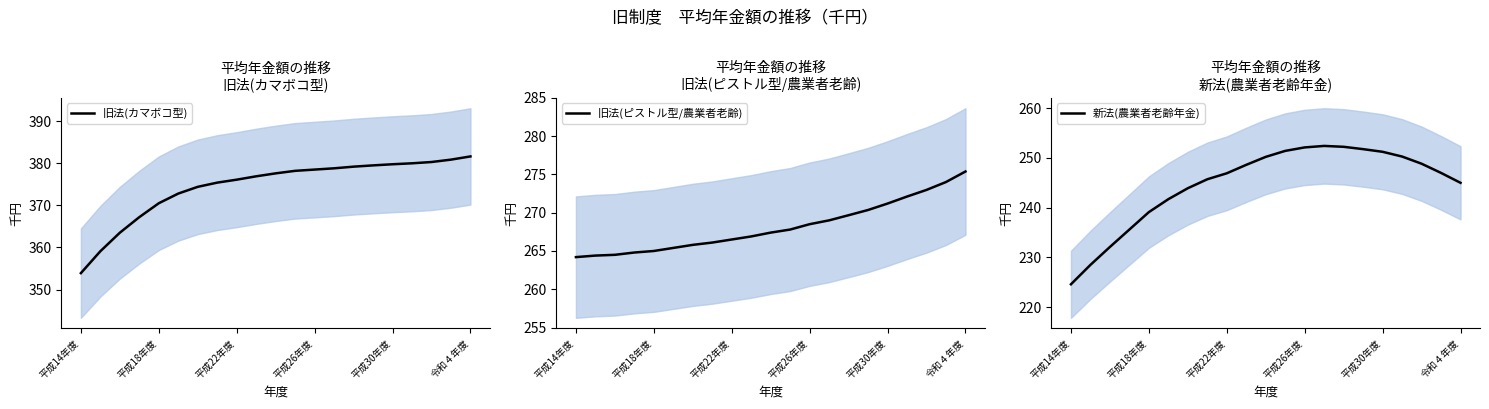

Rank the series by their maximum value, from highest to lowest.

旧法(カマボコ型), 旧法(ピストル型/農業者老齢), 新法(農業者老齢年金)